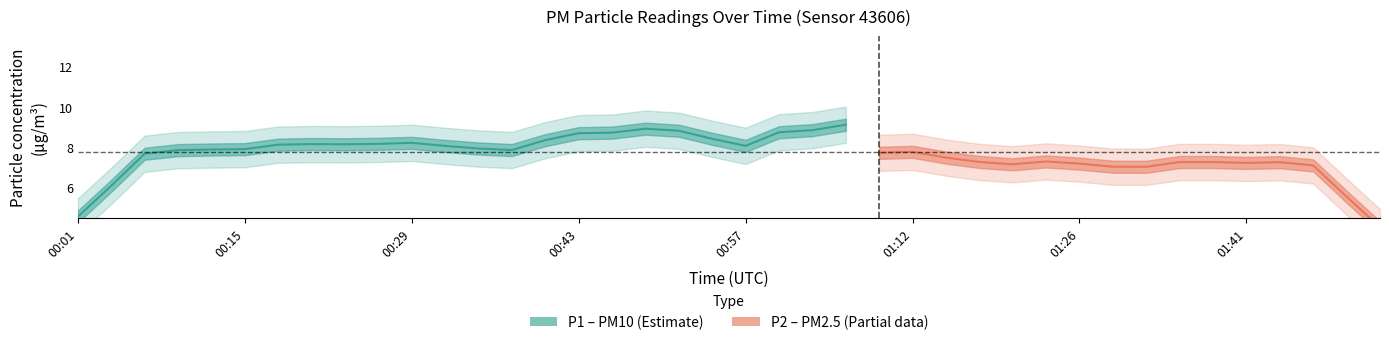

At how many categories does at least one series exceed 6?

40